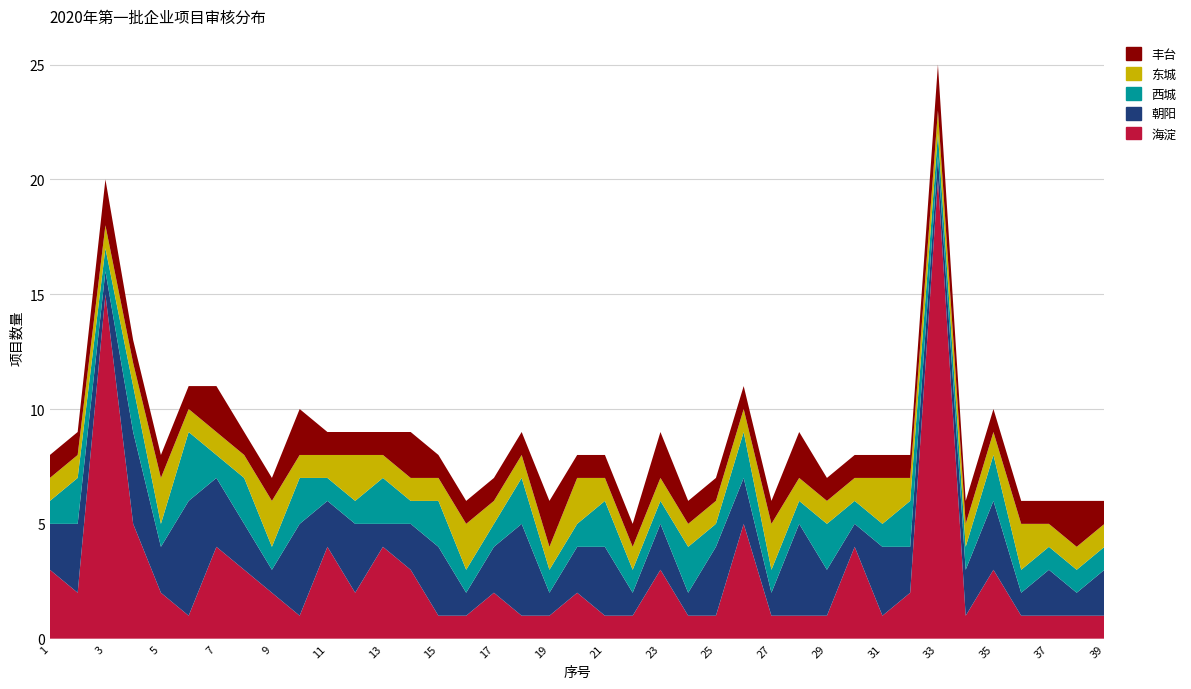

Reading right to left, extract all data points from this chart.

海淀: 1	1	1	1	3	1	20	2	1	4	1	1	1	5	1	1	3	1	1	2	1	1	2	1	1	3	4	2	4	1	2	3	4	1	2	5	15	2	3
朝阳: 2	1	2	1	3	2	1	2	3	1	2	4	1	2	3	1	2	1	3	2	1	4	2	1	3	2	1	3	2	4	1	2	3	5	2	4	1	3	2
西城: 1	1	1	1	2	1	1	2	1	1	2	1	1	2	1	2	1	1	2	1	1	2	1	1	2	1	2	1	1	2	1	2	1	3	1	2	1	2	1
东城: 1	1	1	2	1	1	1	1	2	1	1	1	2	1	1	1	1	1	1	2	1	1	1	2	1	1	1	2	1	1	2	1	1	1	2	1	1	1	1
丰台: 1	2	1	1	1	1	2	1	1	1	1	2	1	1	1	1	2	1	1	1	2	1	1	1	1	2	1	1	1	2	1	1	2	1	1	1	2	1	1